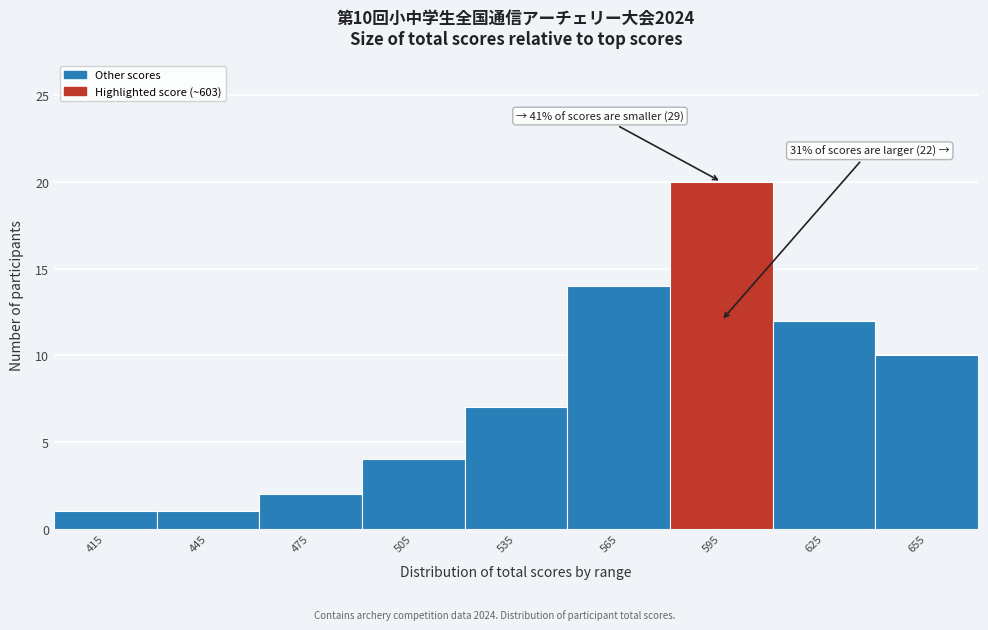

Which range on the x-axis has the tallest bar?

580 to 610